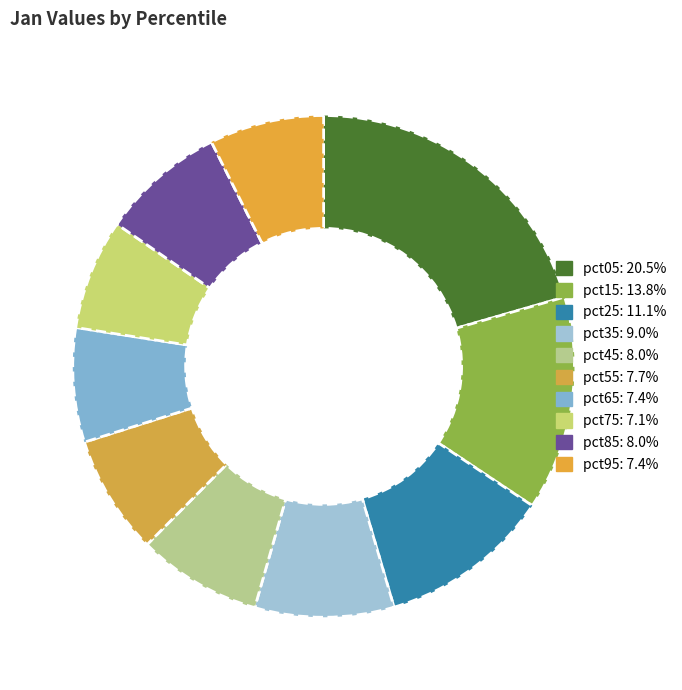

Is there a majority slice in this chart?

No